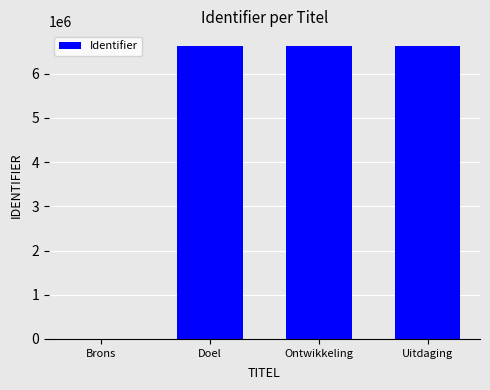

True or false: the data shows 6624246 at Doel.

True